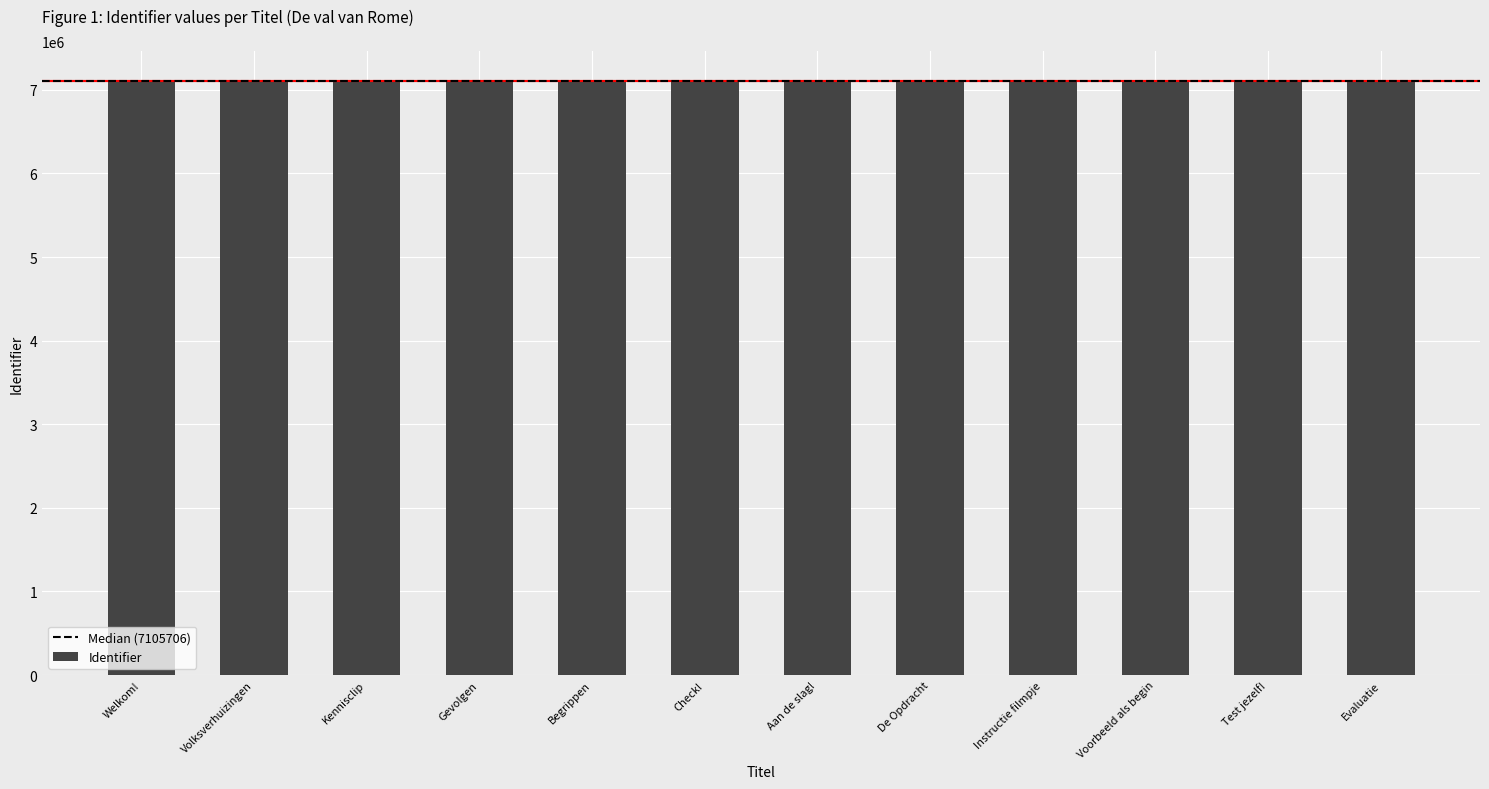

What is the sum of all values?

85268440